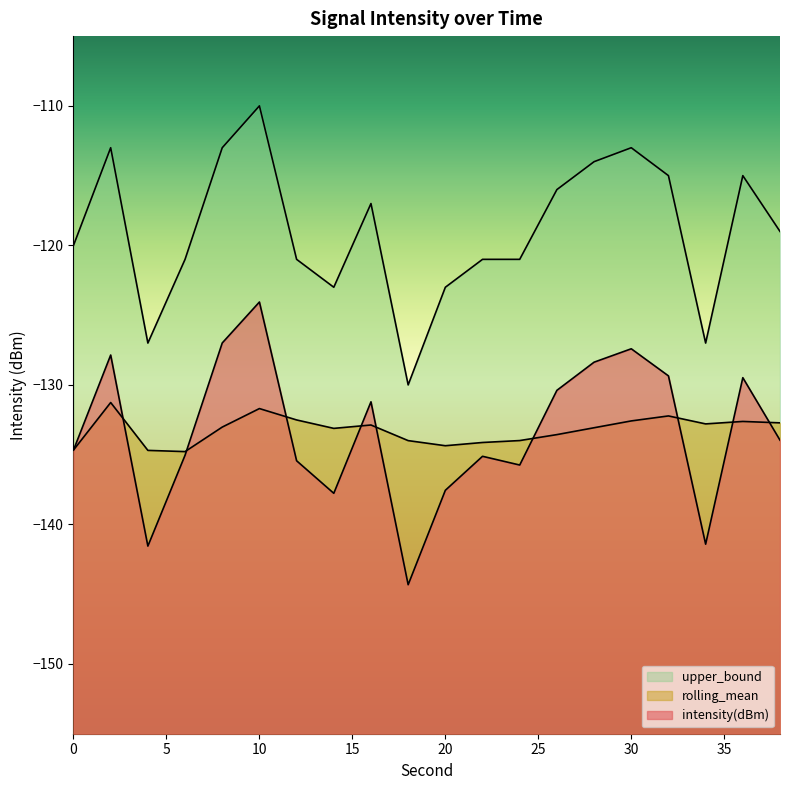

The intensity(dBm) series shows -204.3 at 38. True or false?

False